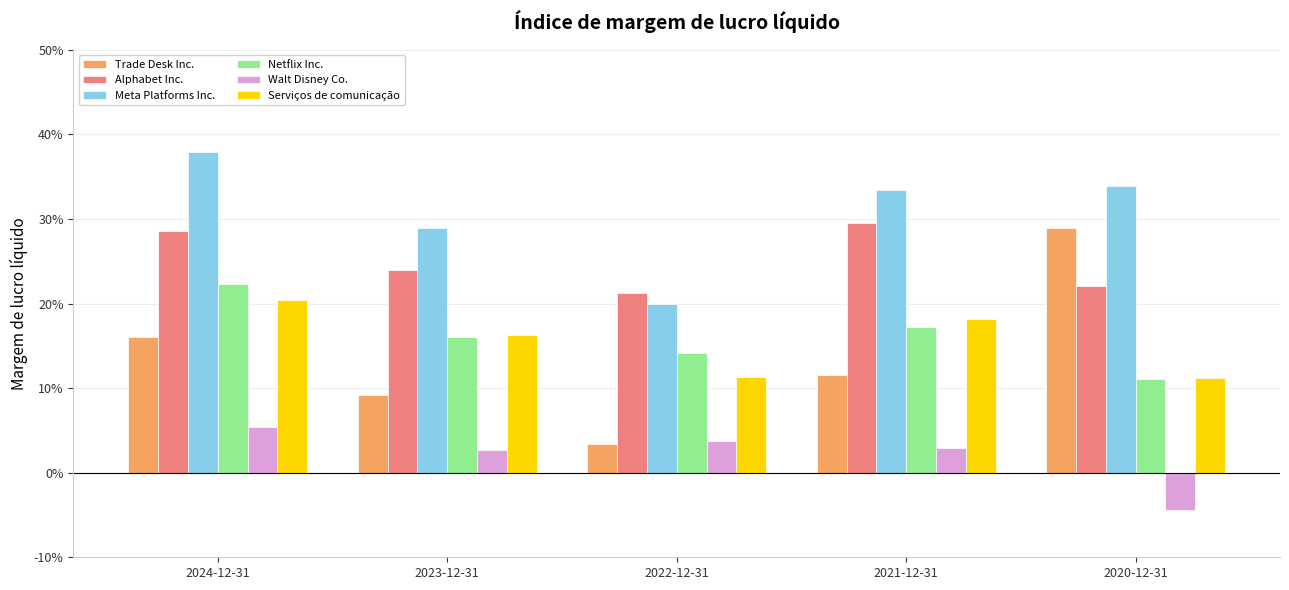

What is the sum of the Netflix Inc. values at 2021-12-31 and 2023-12-31?

0.3